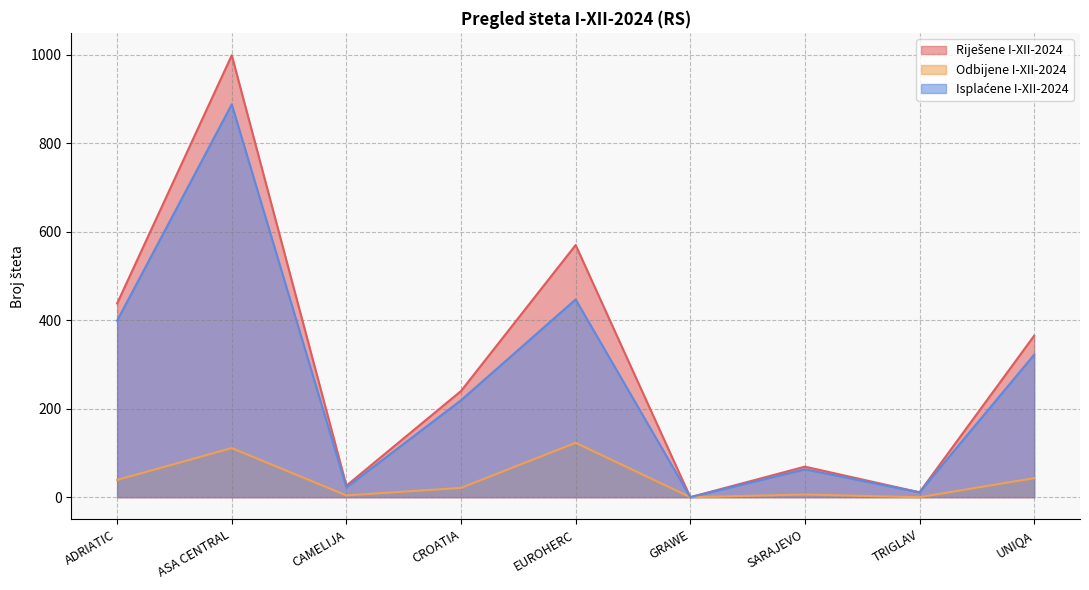

Which series changed the most between ADRIATIC and CAMELIJA?

Riješene I-XII-2024